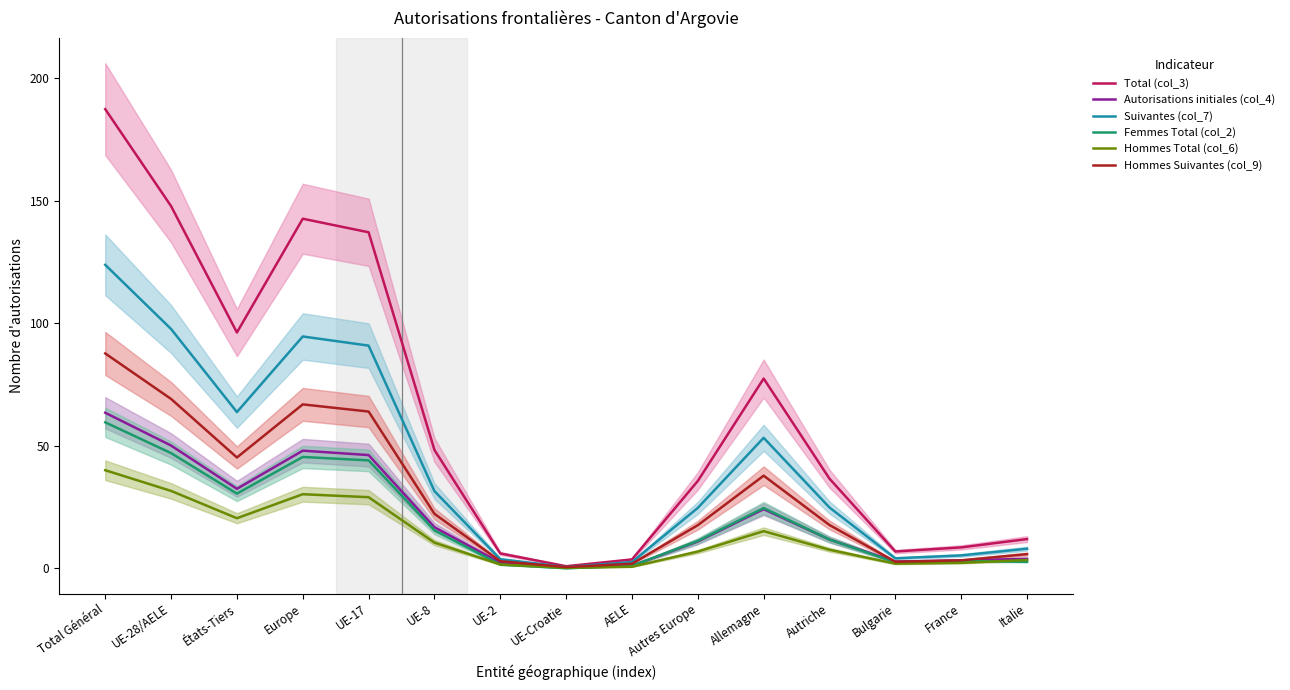

The Hommes Total (col_6) series shows 0.4 at UE-Croatie. True or false?

False